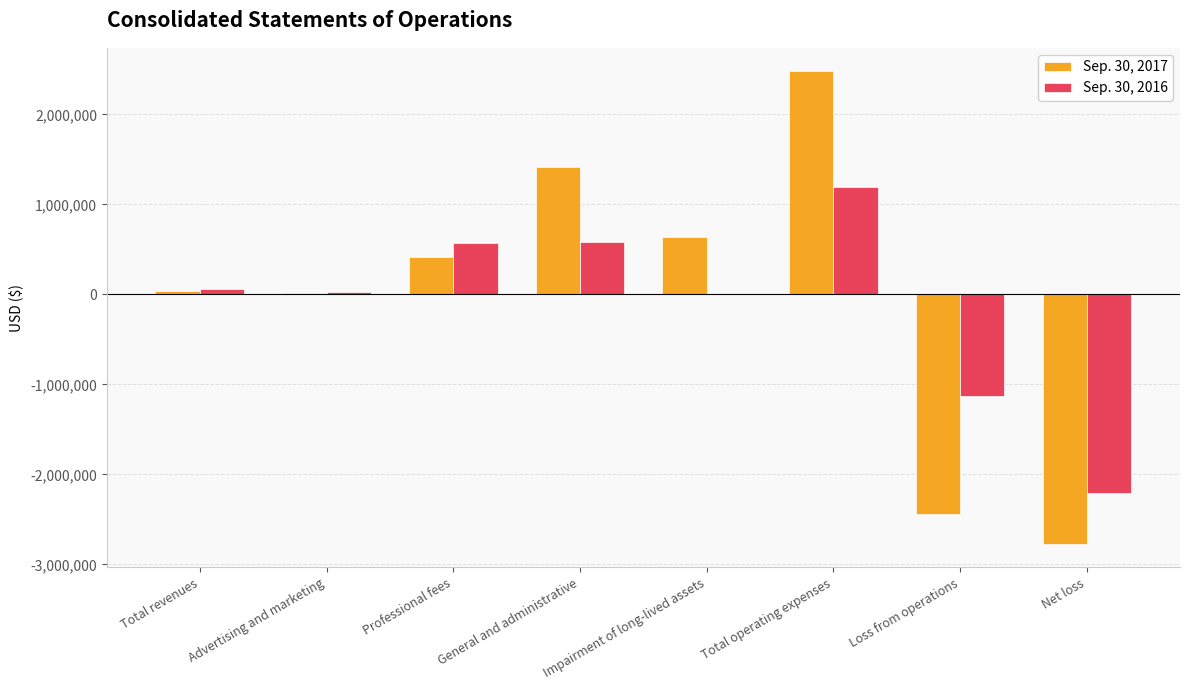

How many series are shown in this chart?

2